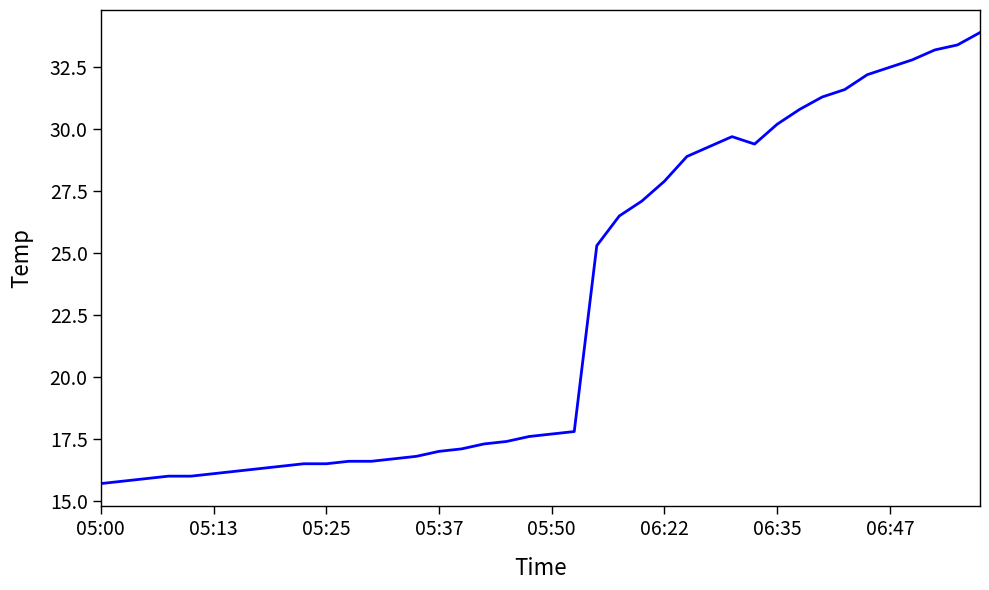

What is the maximum value shown in the chart?

33.9